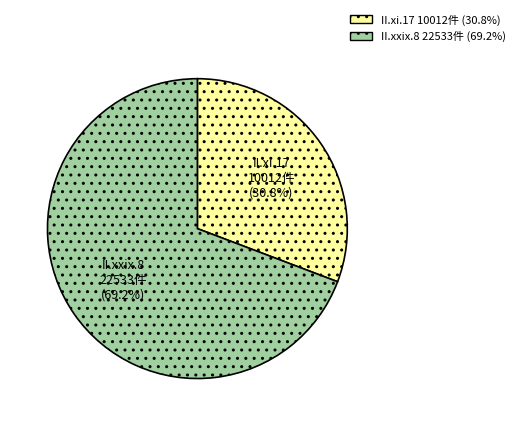

What is the largest slice in the pie chart?

II.xxix.8